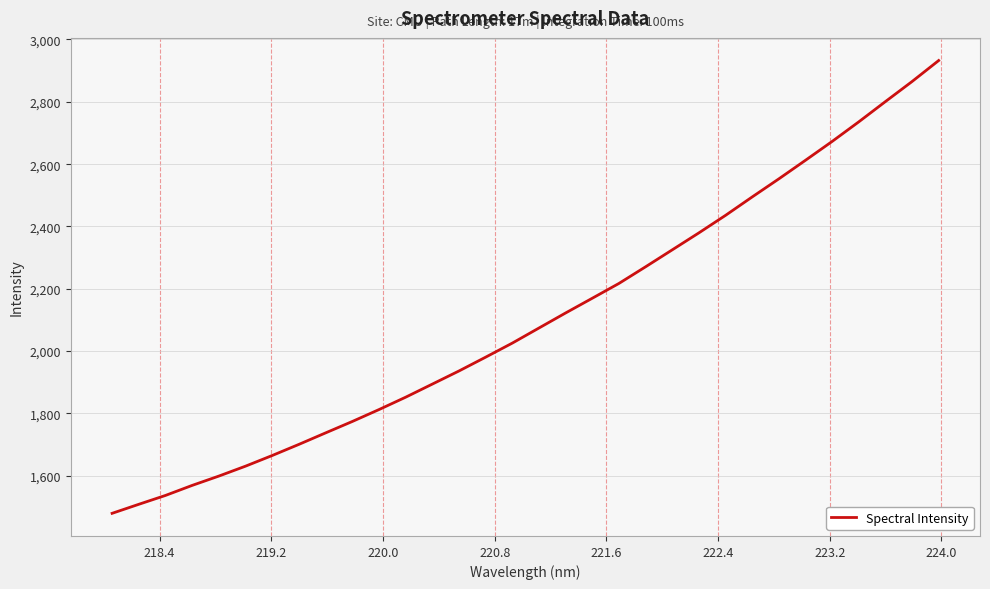

What is the difference between the maximum and minimum values?

1452.9